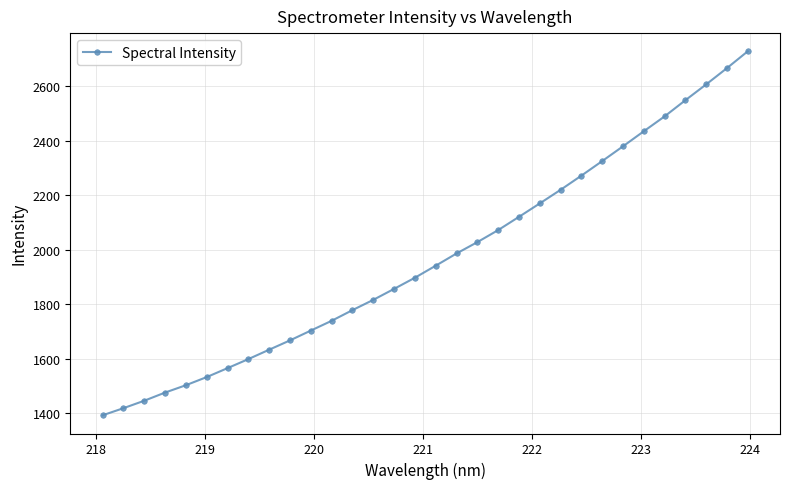

What is the maximum value shown in the chart?

2727.8